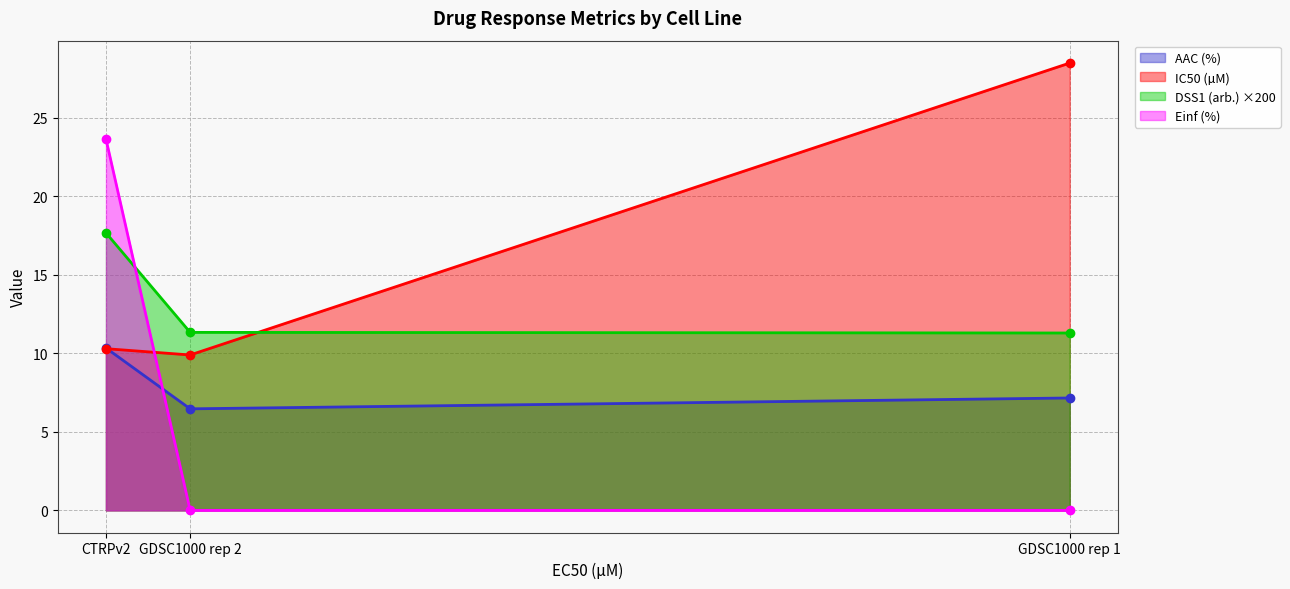

At how many categories does at least one series exceed 4?

3